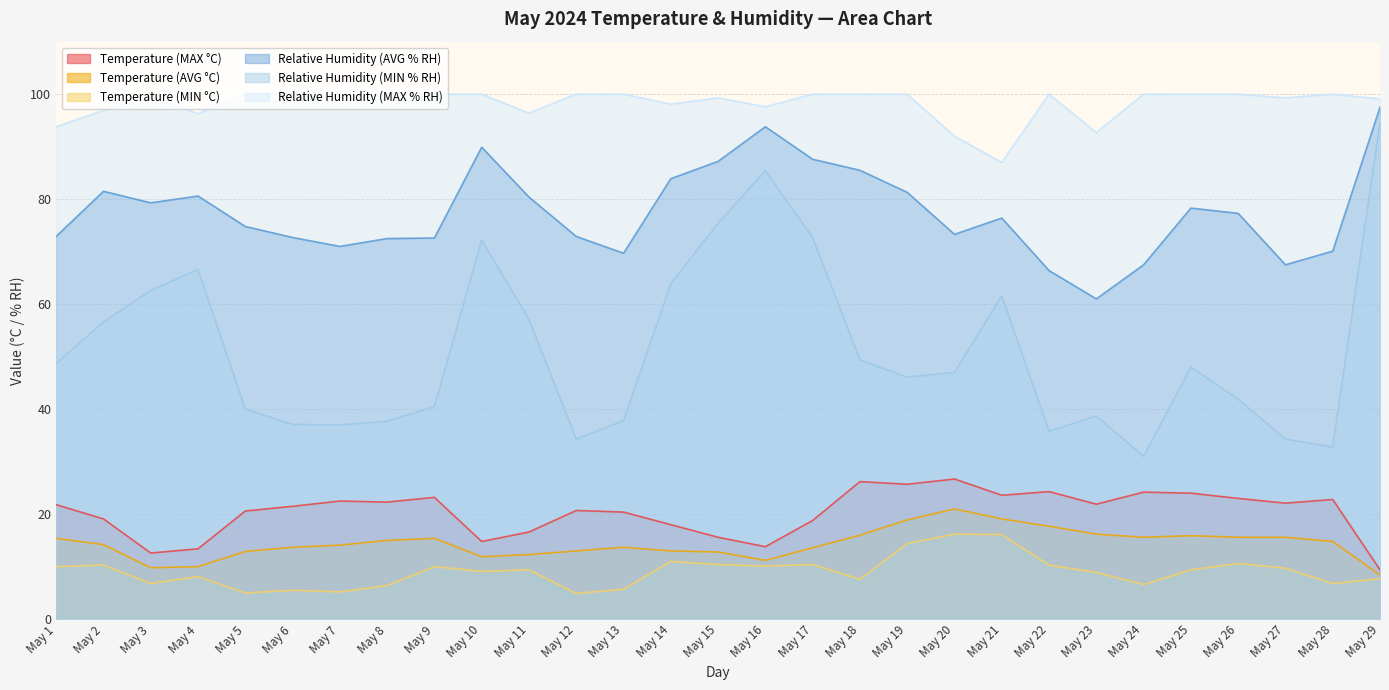

What is the difference between the Relative Humidity (MIN % RH) values at May 8 and May 15?

37.7